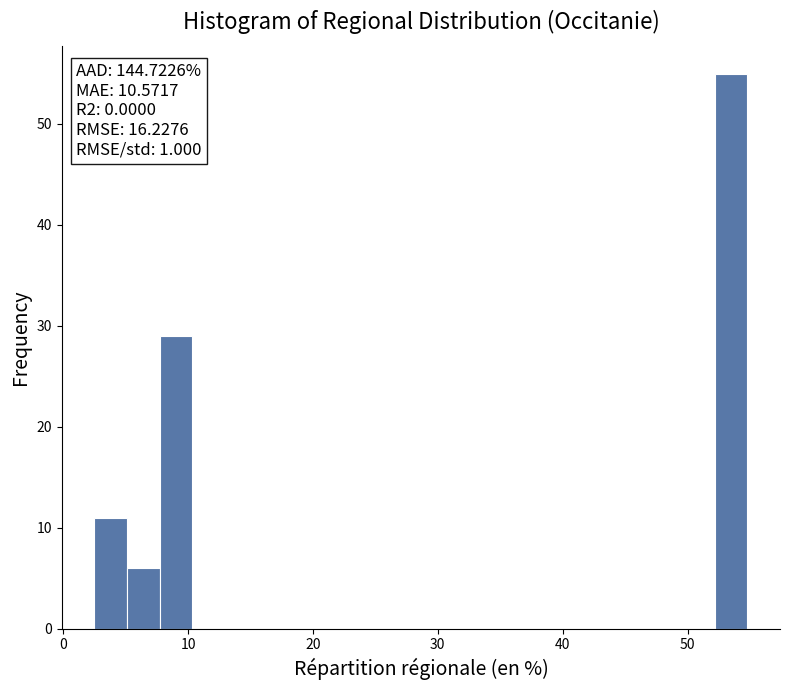

Around what value on the x-axis is the tallest bar? Give the approximate position of its centre, as read against the axis.

53